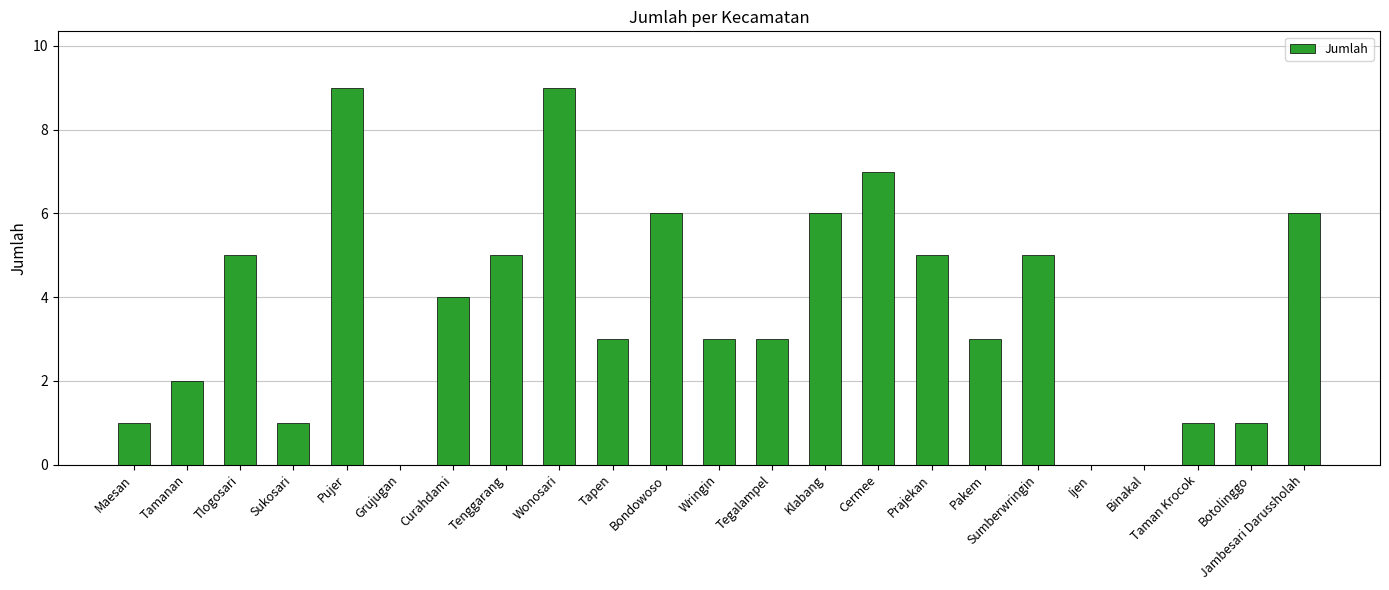

The value at Klabang is 6. True or false?

True